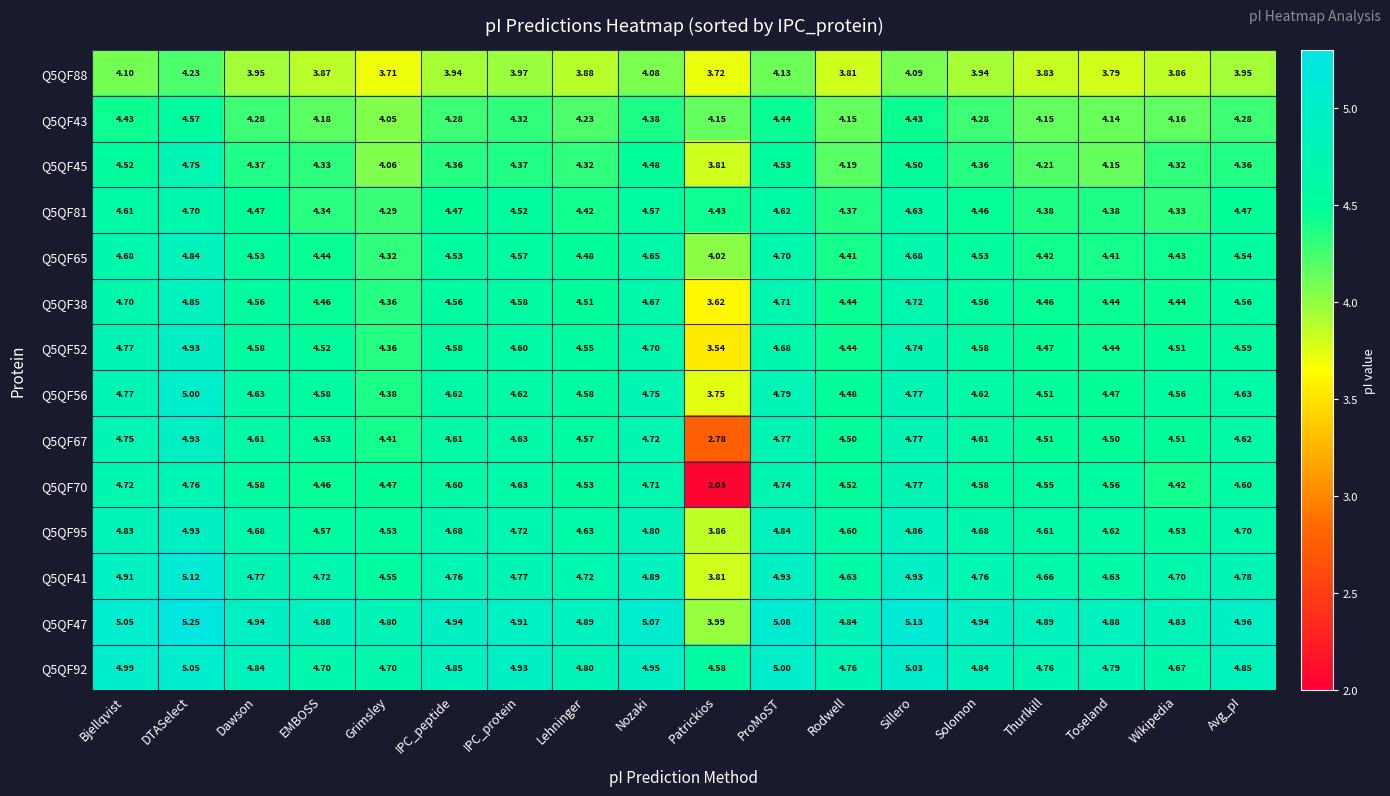

What is the total value across all series at Avg_pI?

63.9